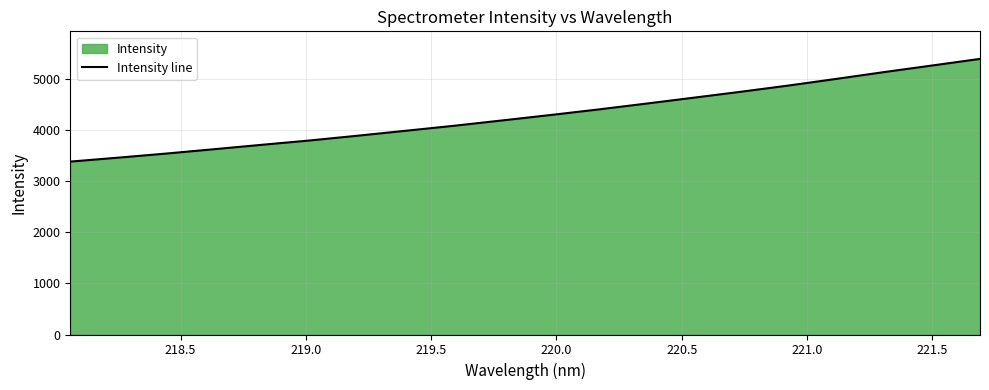

What is the maximum value shown in the chart?

5383.6